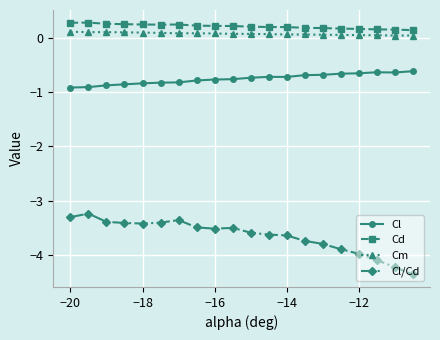

True or false: Cd has more than 1 interior local peaks.

True